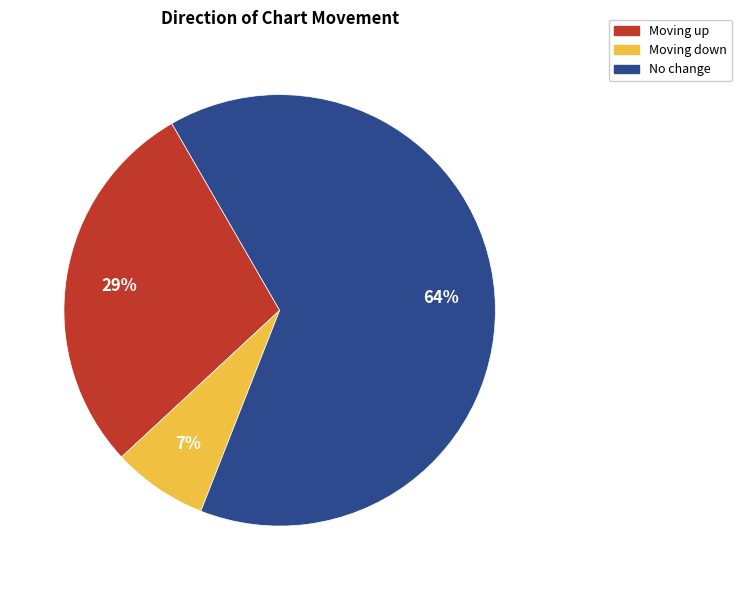

Is there a majority slice in this chart?

Yes